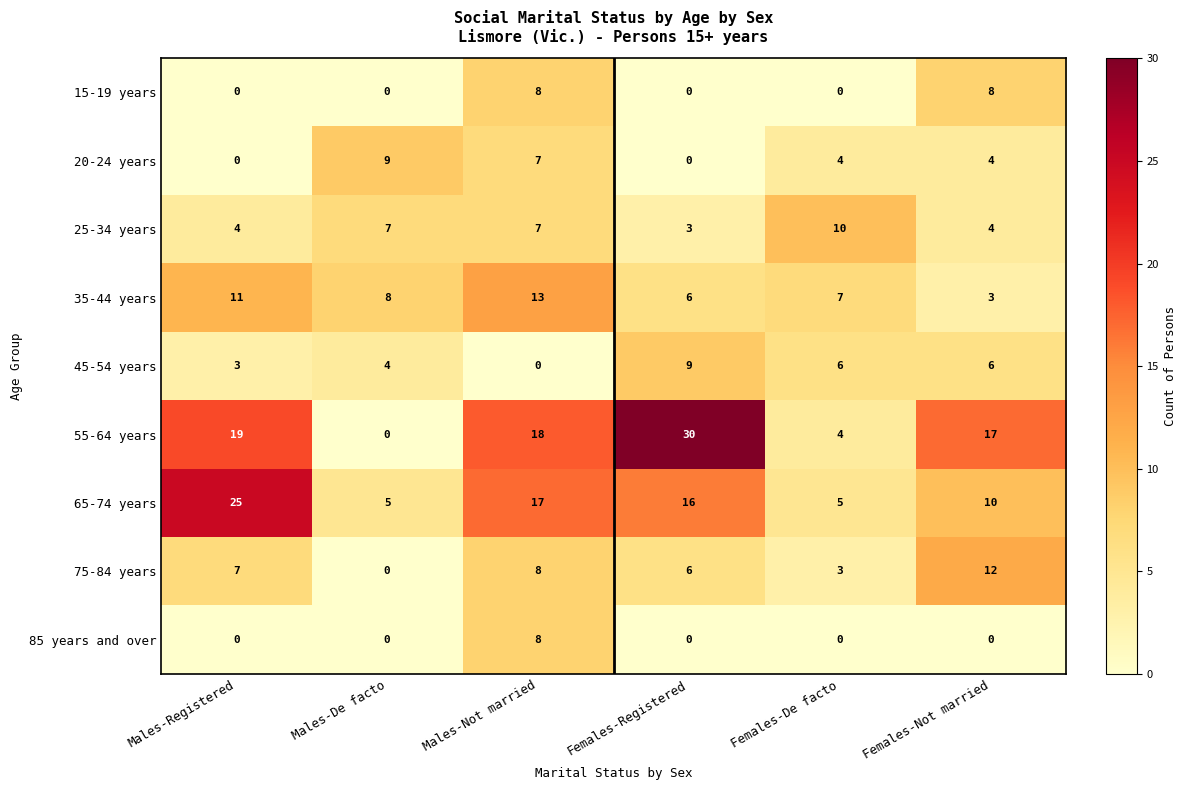

At which label does 35-44 years first exceed 8?

Males-Registered